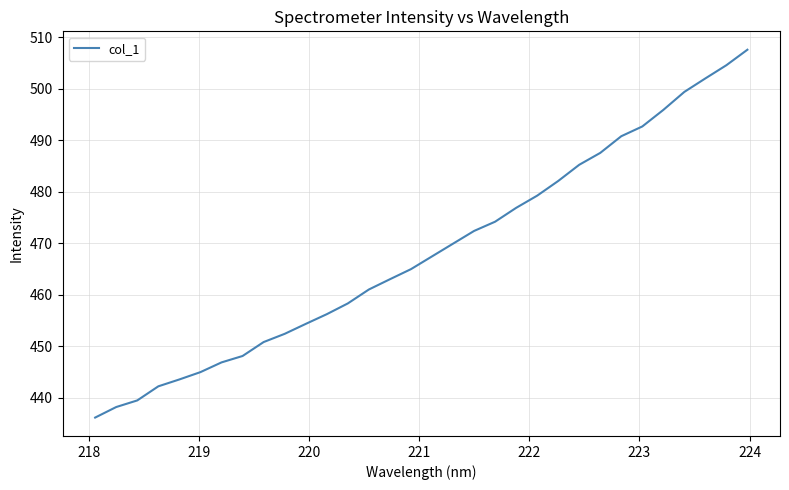

Reading right to left, transcribe all the data shown in this chart.

507.6	504.6	502.0	499.4	495.9	492.7	490.8	487.5	485.2	482.1	479.2	476.8	474.2	472.4	469.9	467.4	464.9	463.0	461.0	458.3	456.2	454.3	452.4	450.8	448.1	446.8	444.9	443.5	442.2	439.4	438.2	436.1